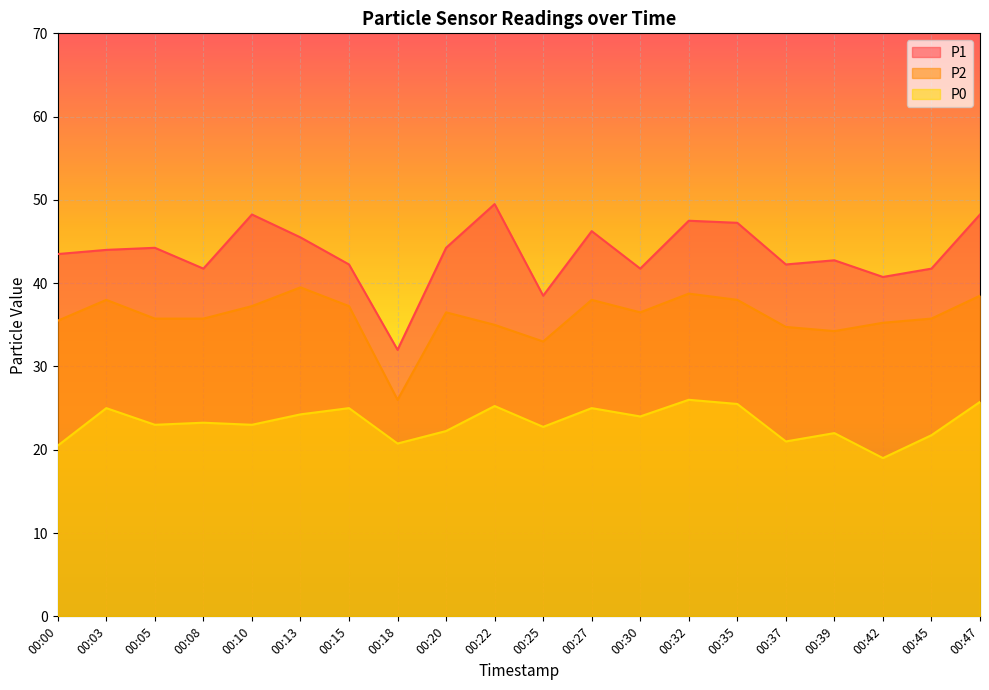

True or false: P2 and P0 cross at least once.

False